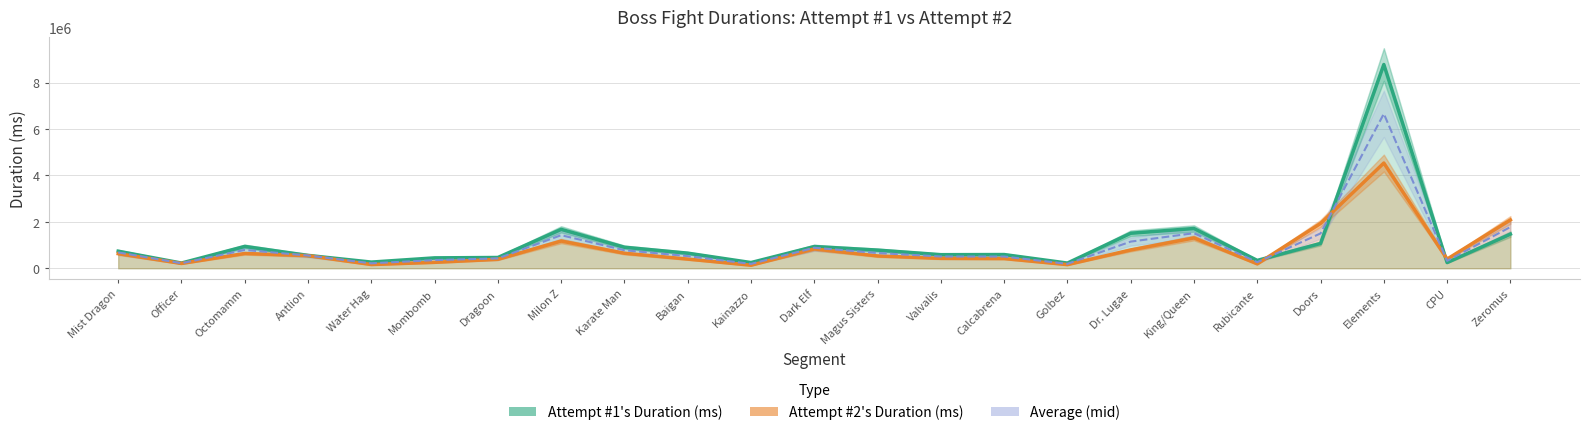

What is the total value across all series at Mombomb?

703226